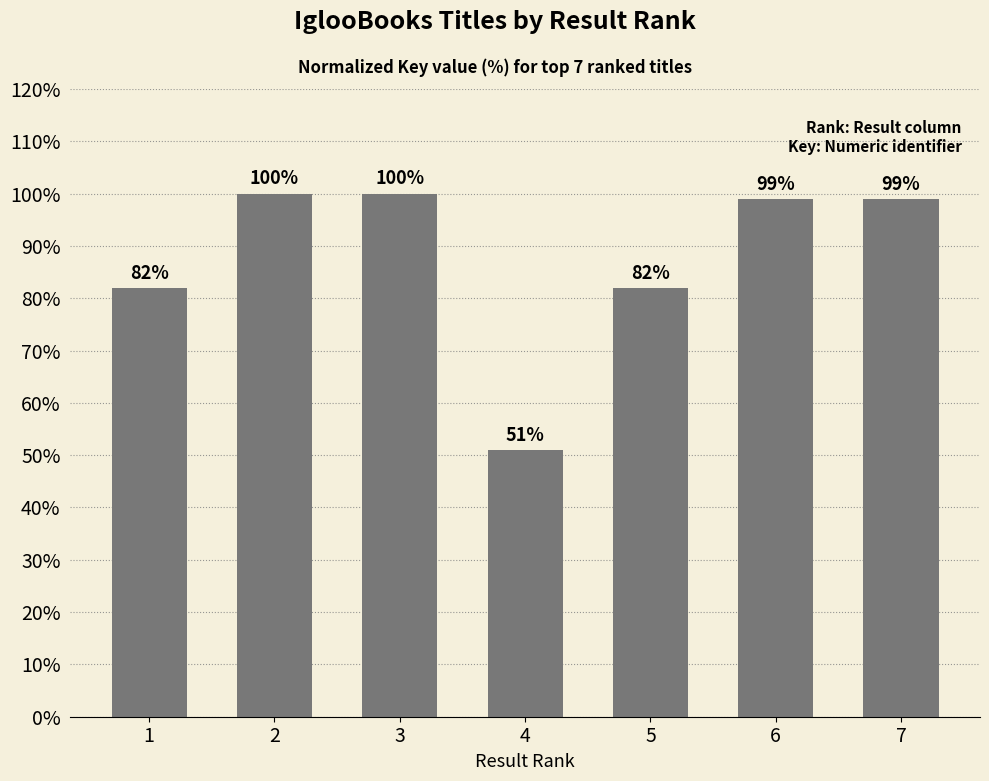

What is the value of the 3rd bar from the left?

100